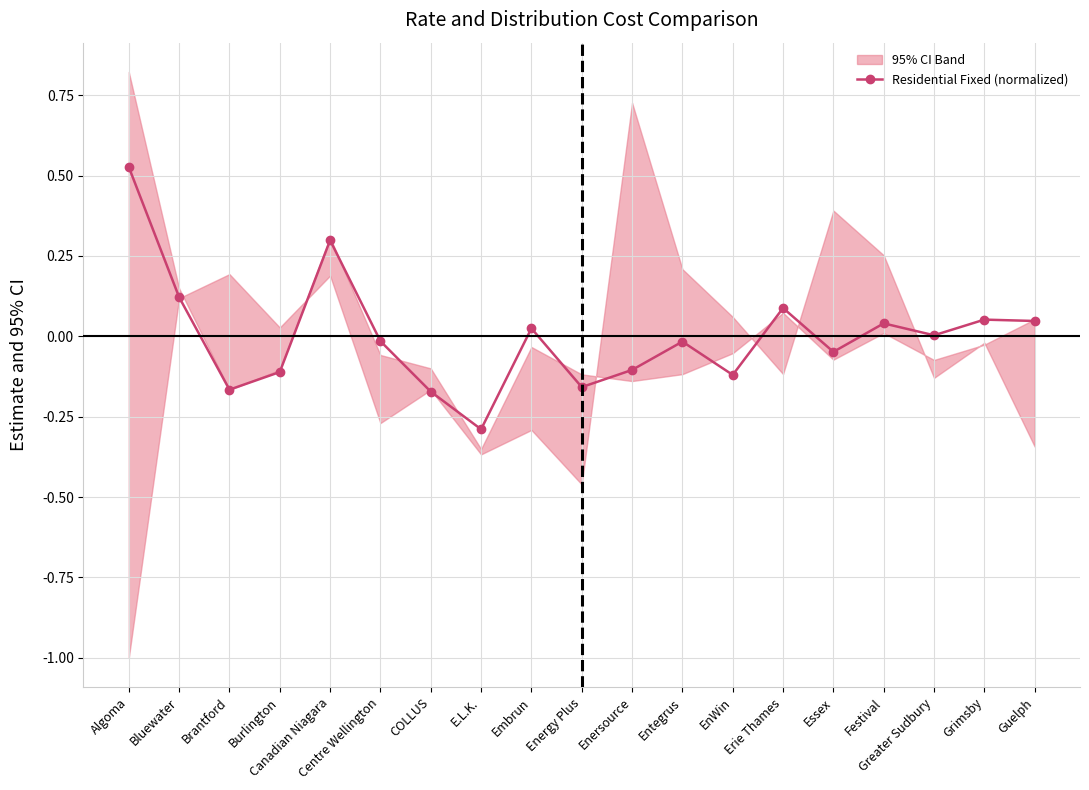

What is the difference between the maximum and second lowest values?

0.7